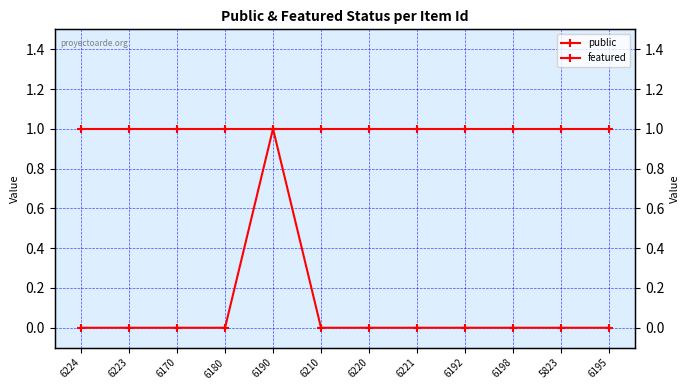

Reading left to right, what are all the values shown in this chart?

public: 6224=1	6223=1	6170=1	6180=1	6190=1	6210=1	6220=1	6221=1	6192=1	6198=1	5823=1	6195=1
featured: 6224=0	6223=0	6170=0	6180=0	6190=1	6210=0	6220=0	6221=0	6192=0	6198=0	5823=0	6195=0